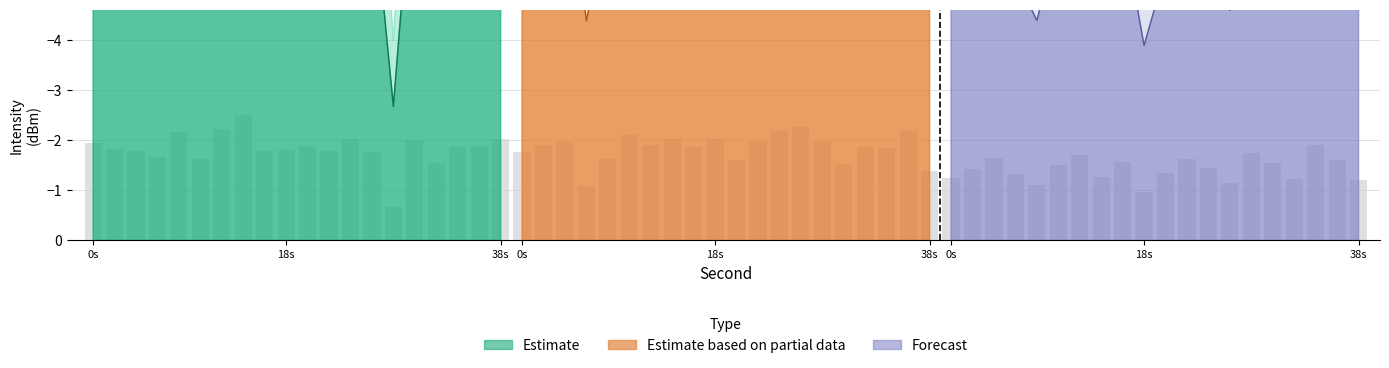

How many data points in Estimate based on partial data are less than -7?

15